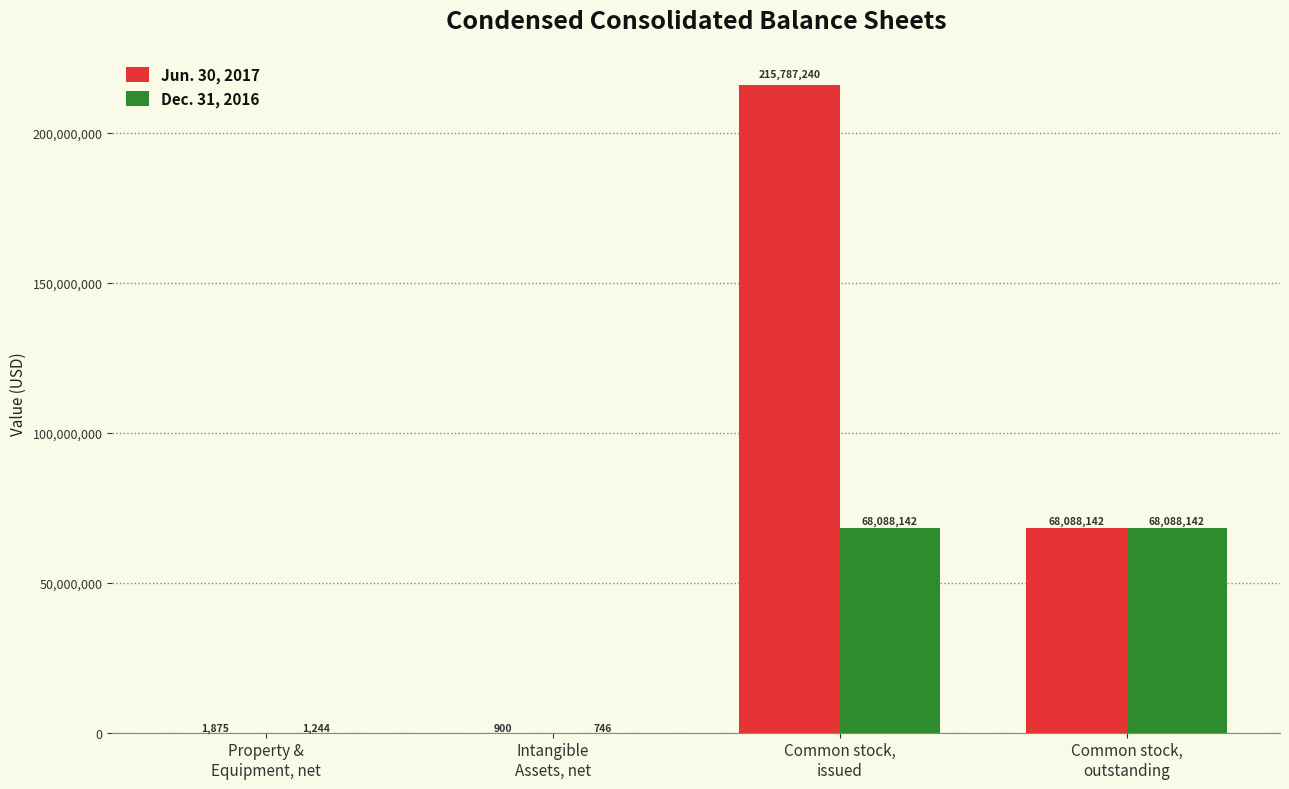

What is the sum of all Jun. 30, 2017 values?

283878157